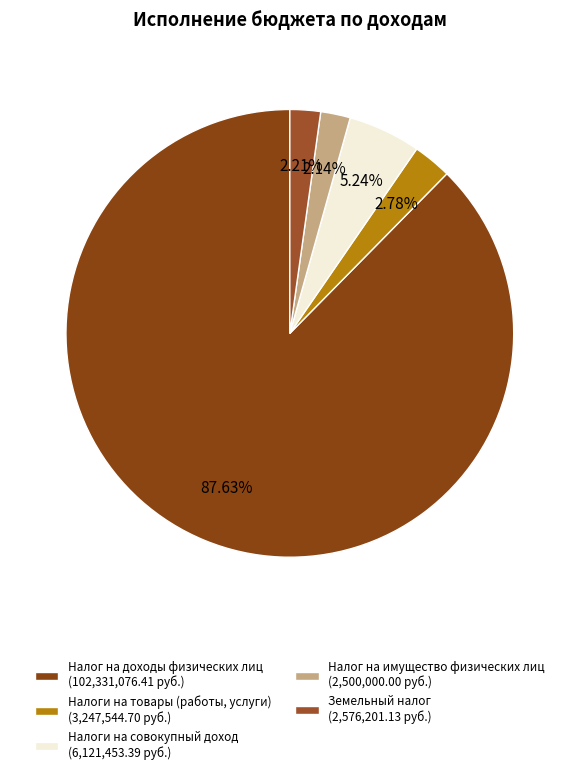

How much of the chart is everything except Налог на доходы физических лиц?

12.4%